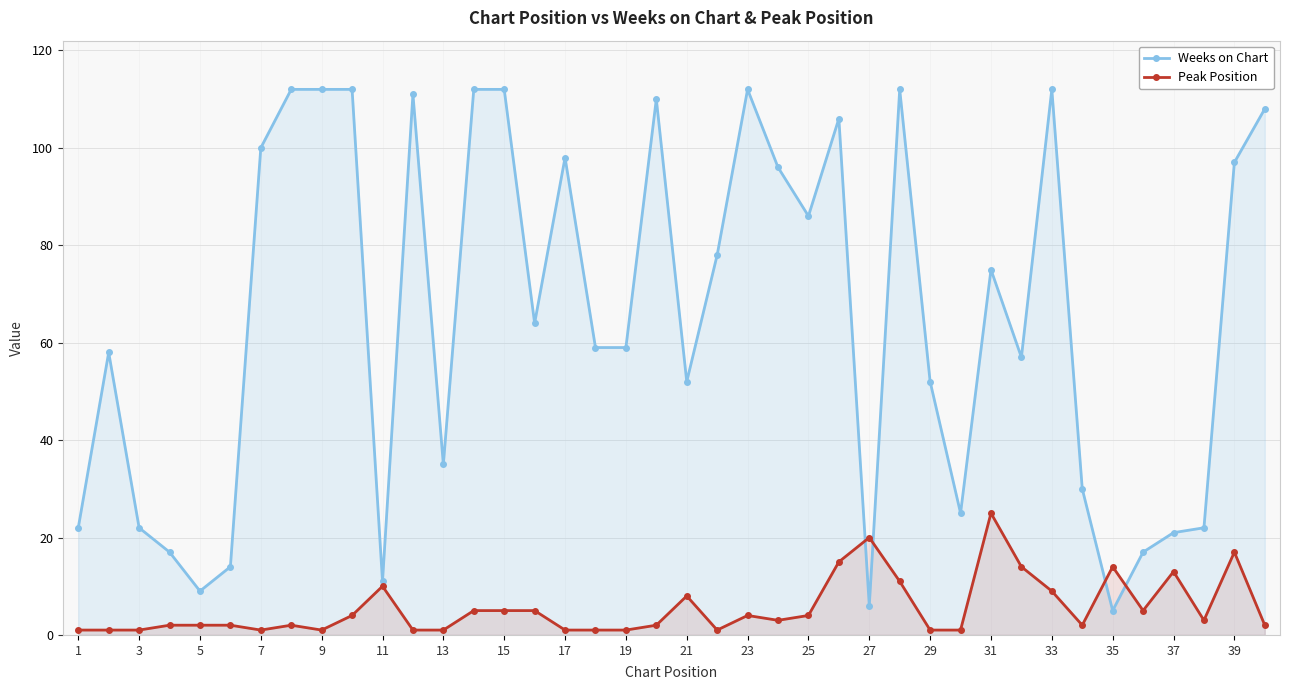

What is the value of the Peak Position point at the 37th from the left?

13